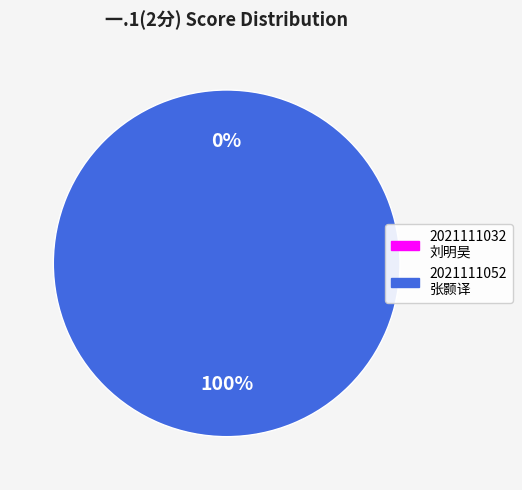

Is 2021111032
刘明昊 the majority of the pie?

No